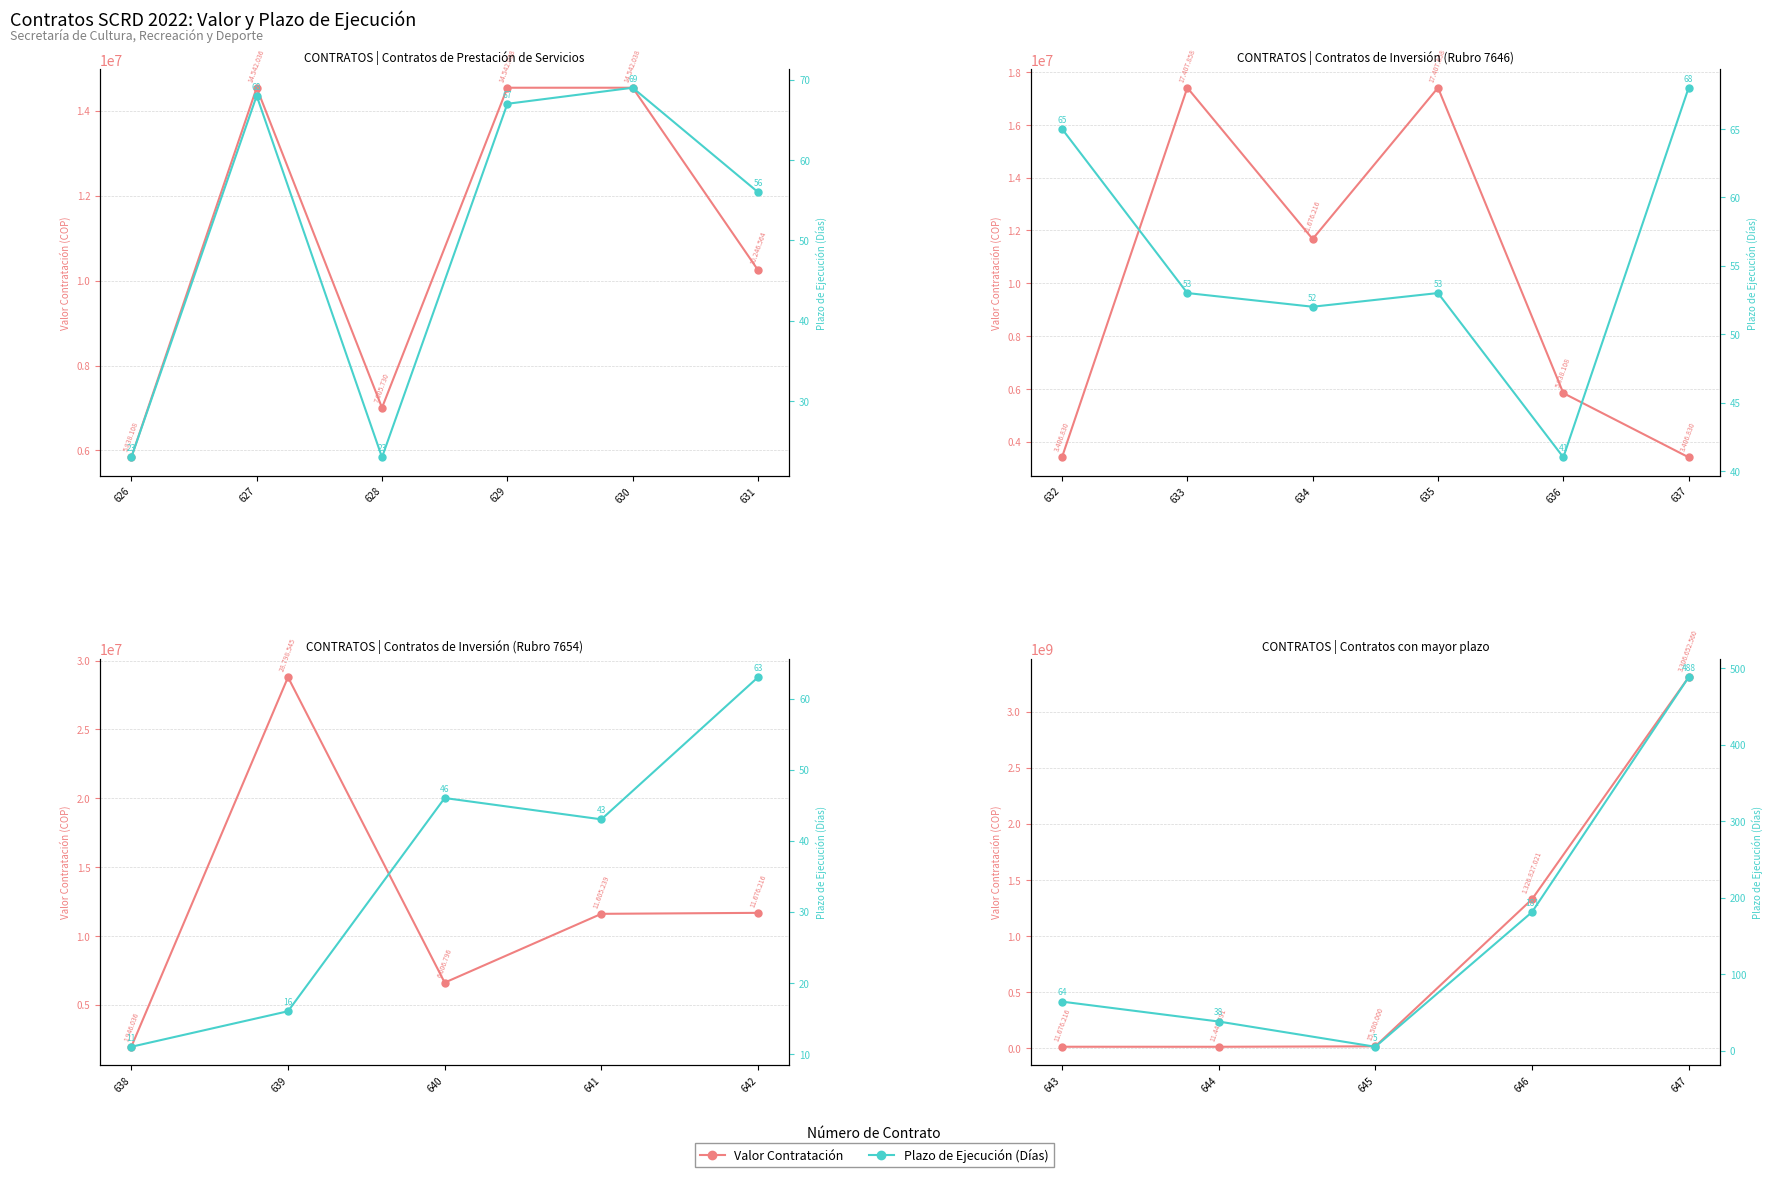

How many categories are shown in the chart?

5